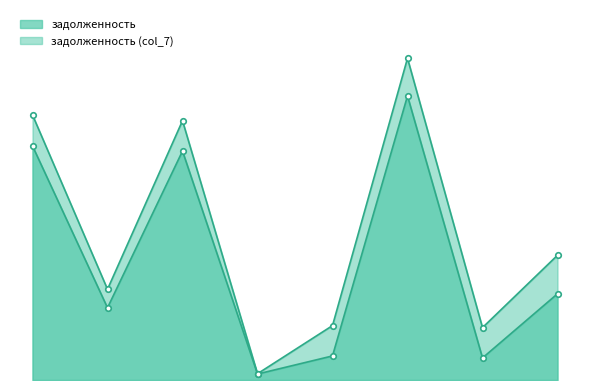

What is the difference between the highest and lowest values at 3?

1384.6